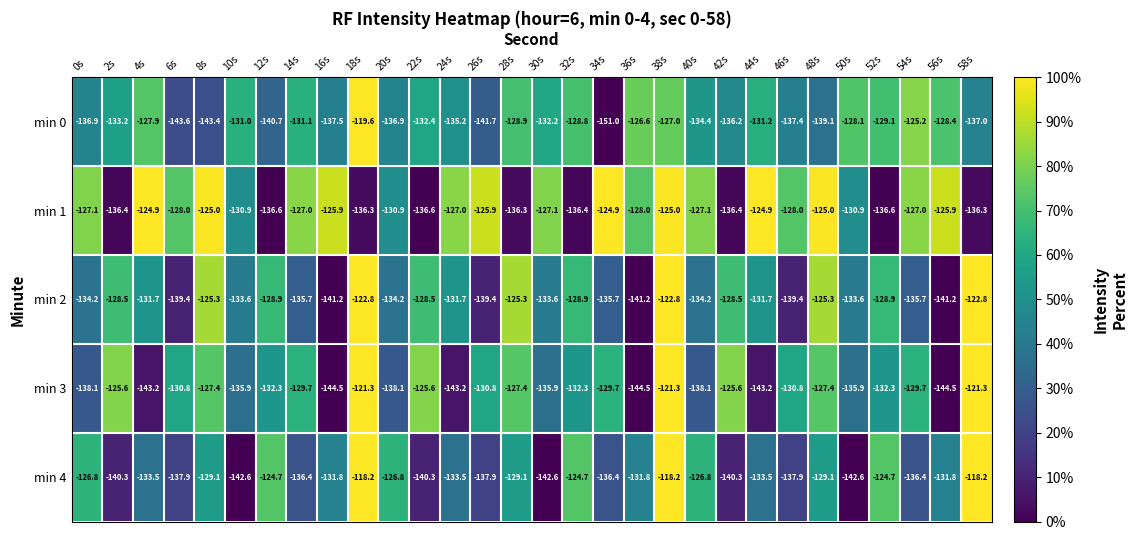

Which series has the widest spread of values?

min 0